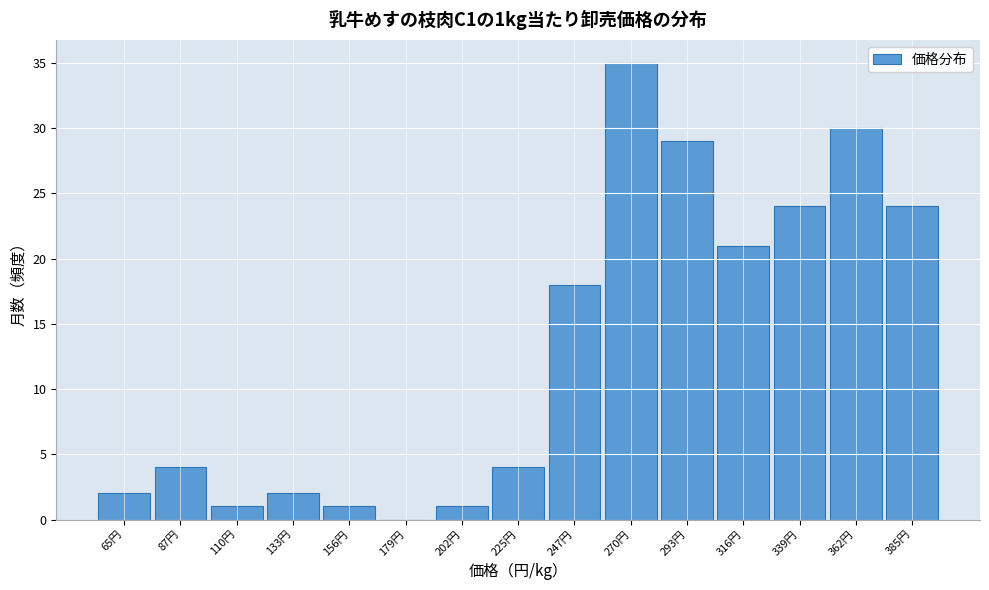

Reading right to left, what are all the values shown in this chart?

385円=24	362円=30	339円=24	316円=21	293円=29	270円=35	247円=18	225円=4	202円=1	179円=0	156円=1	133円=2	110円=1	87円=4	65円=2